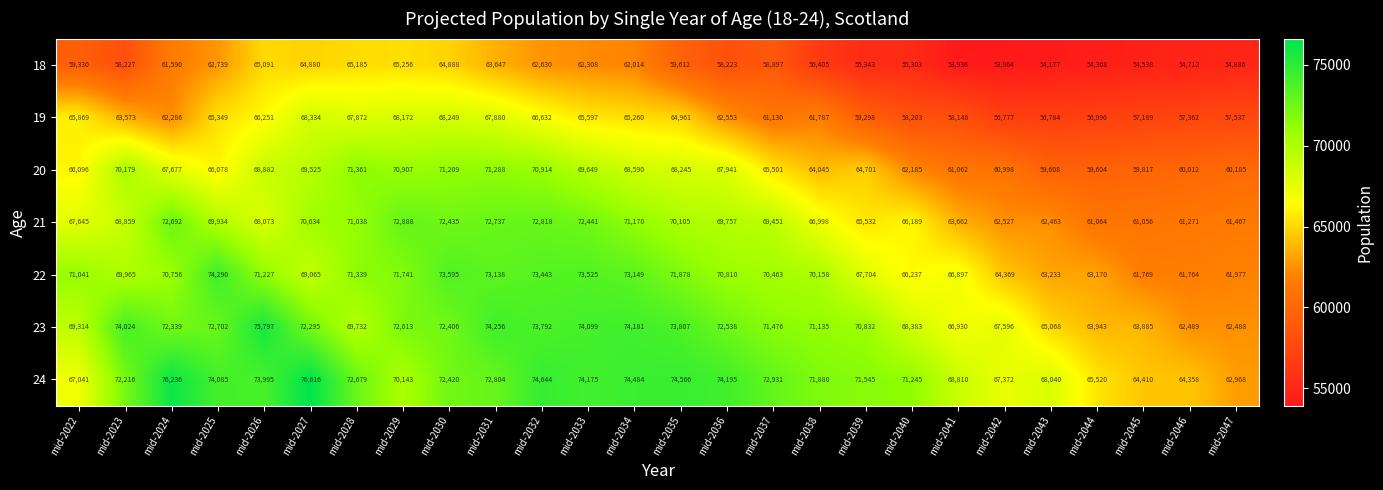

How many data points in 18 are less than 59330?

13